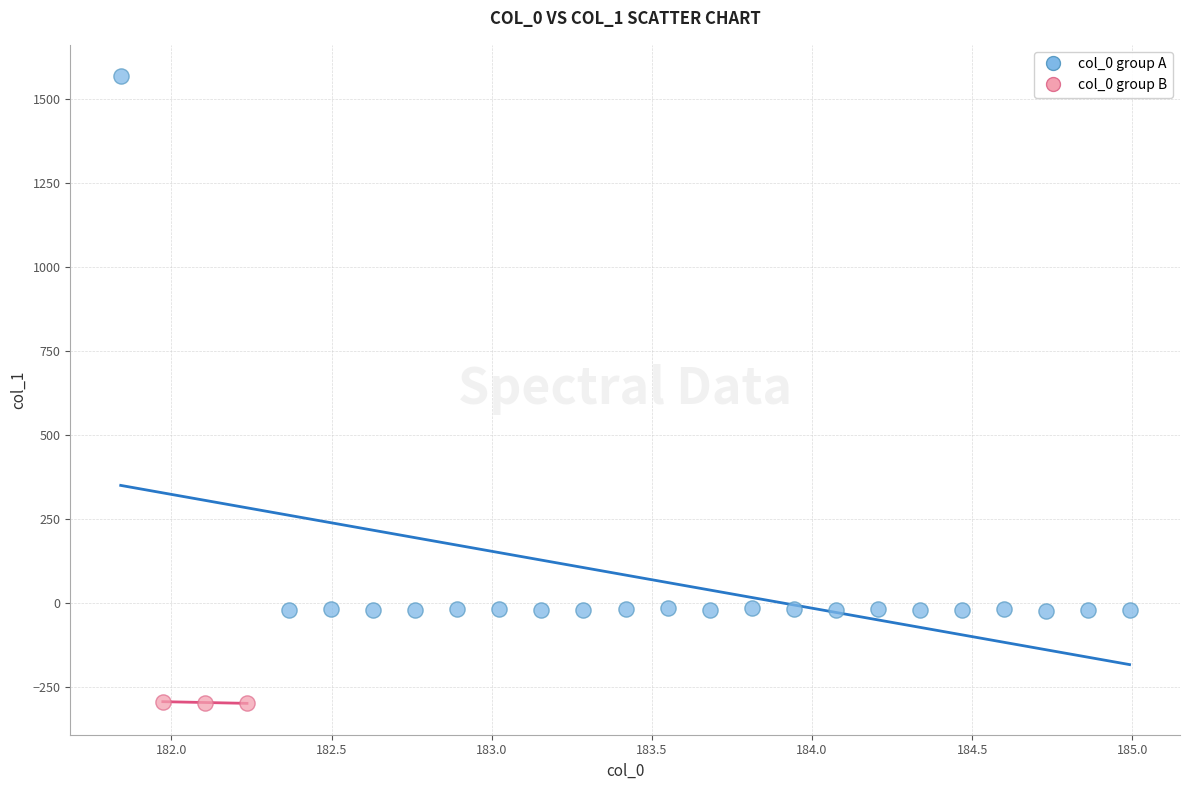

Which series has the widest spread of Y values?

col_0 group A